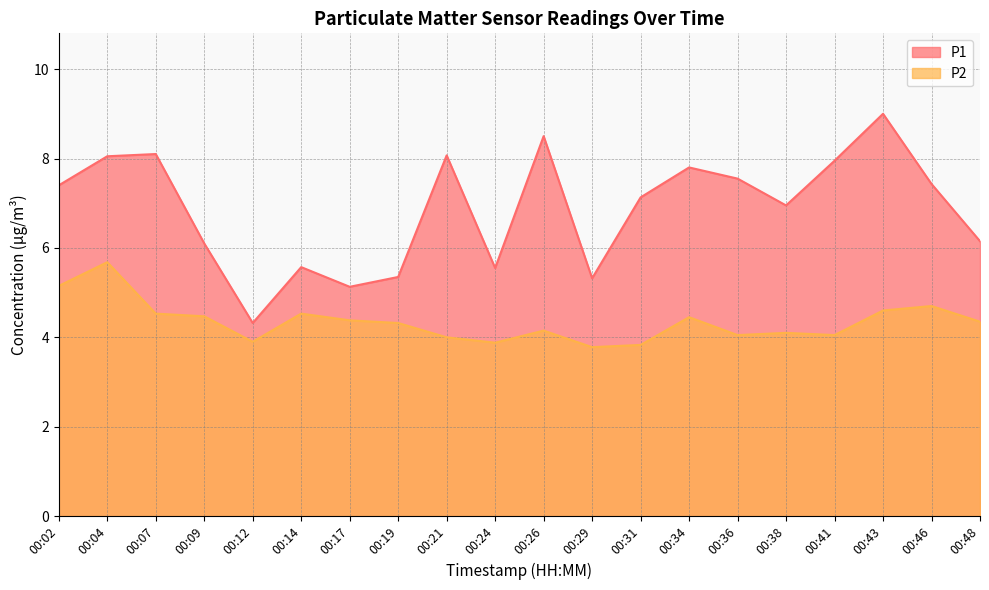

What is the value of the P2 point at the 9th from the left?

4.0